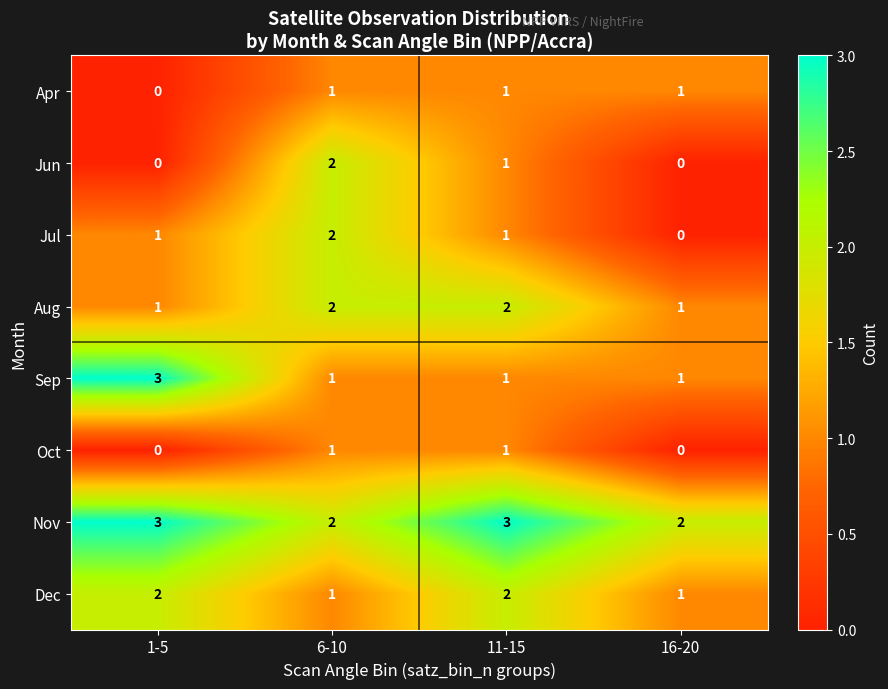

Where is Jun nearest to the value 1?

11-15